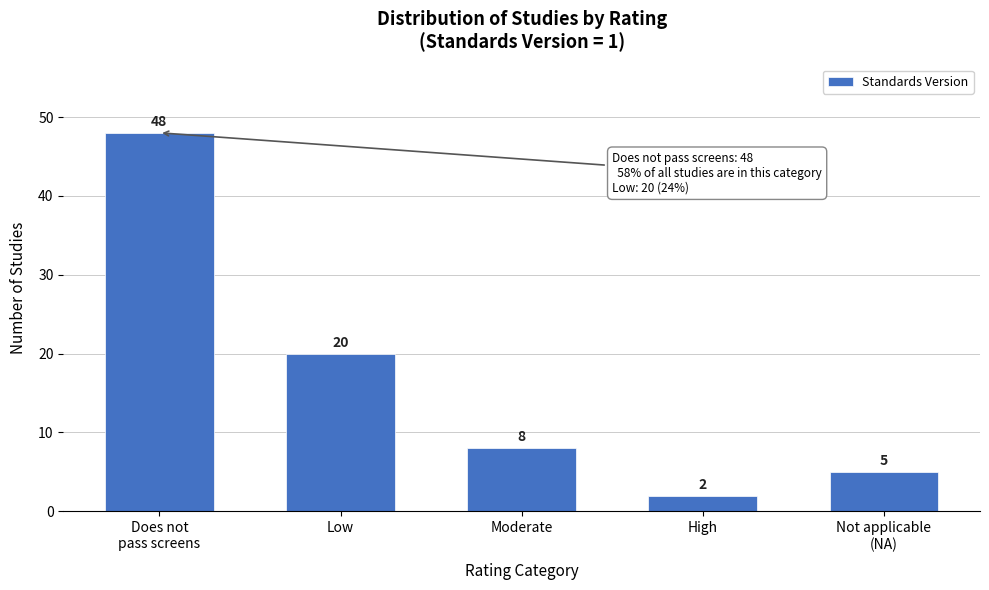

Reading left to right, what are all the values shown in this chart?

48	20	8	2	5